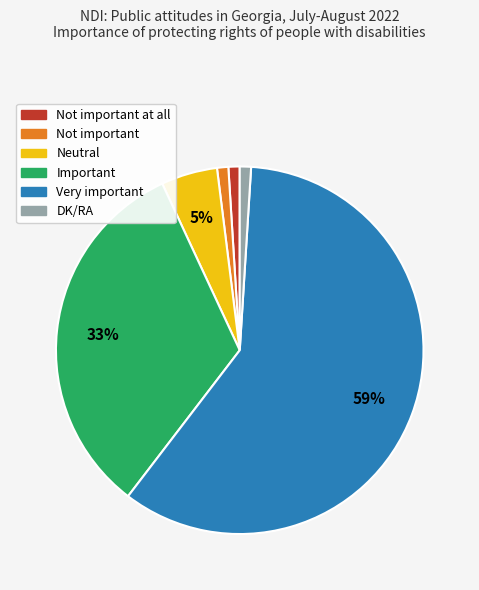

What percentage is the Important slice, to the nearest percent?

33%